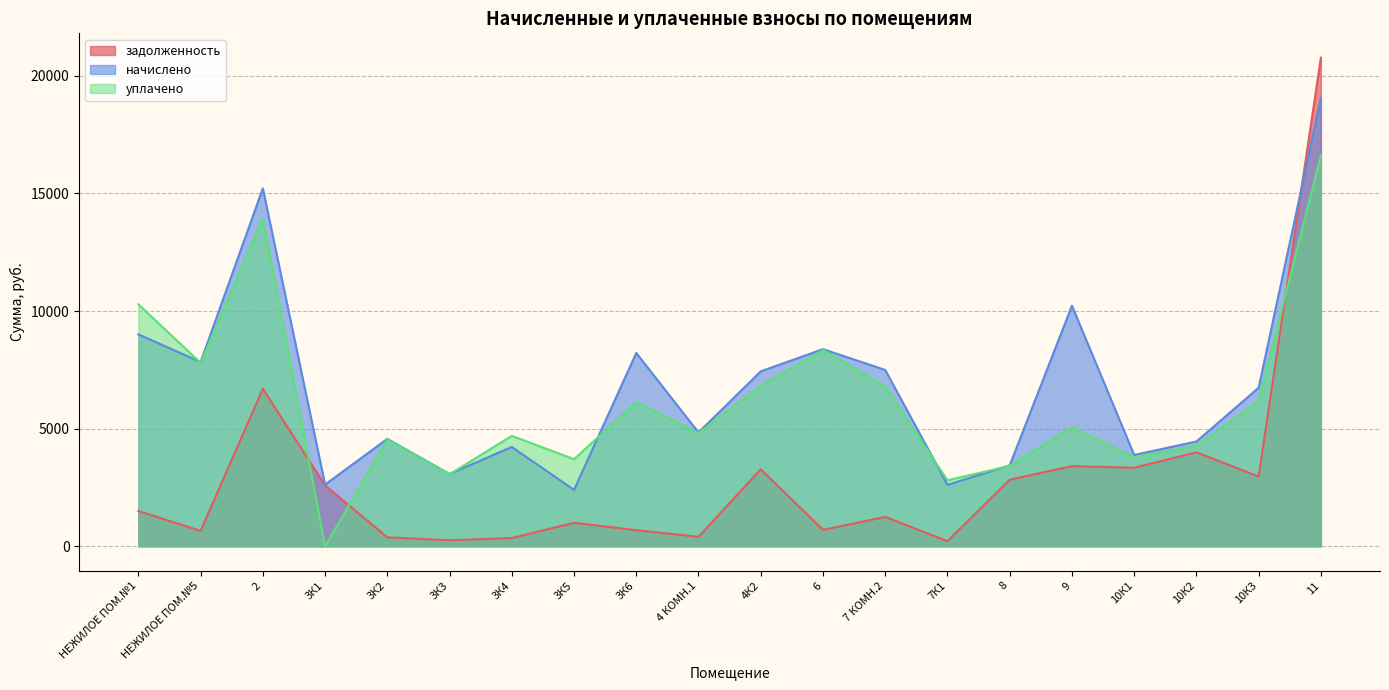

At 7К1, list the series in order from largest to smallest.

уплачено, начислено, задолженность